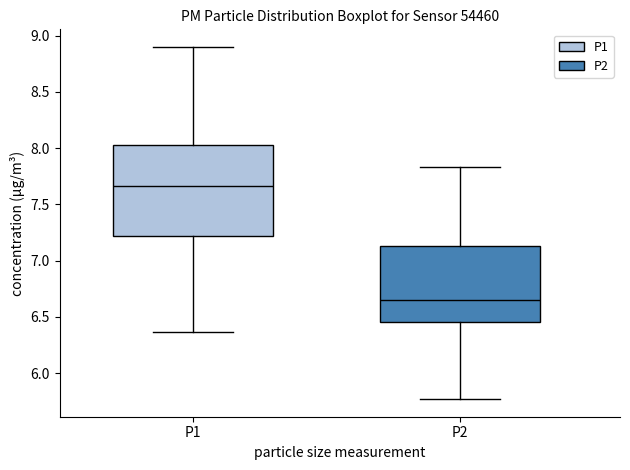

Reading left to right, read every box against the y-axis: the position of its median line, the range the box covers, and the ends of its whiskers. The values are not printed on the chart, so give them approximately, as read against the axis.

P1: median 7.65, box 7.20 to 8.05, whiskers 6.35 to 8.90
P2: median 6.65, box 6.45 to 7.15, whiskers 5.75 to 7.85